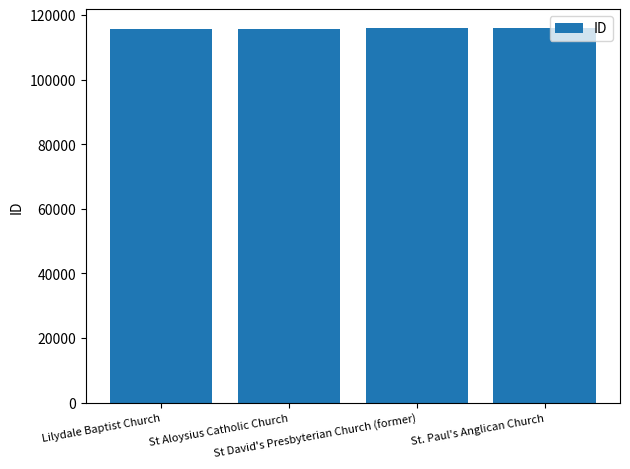

How many categories are shown in the chart?

4